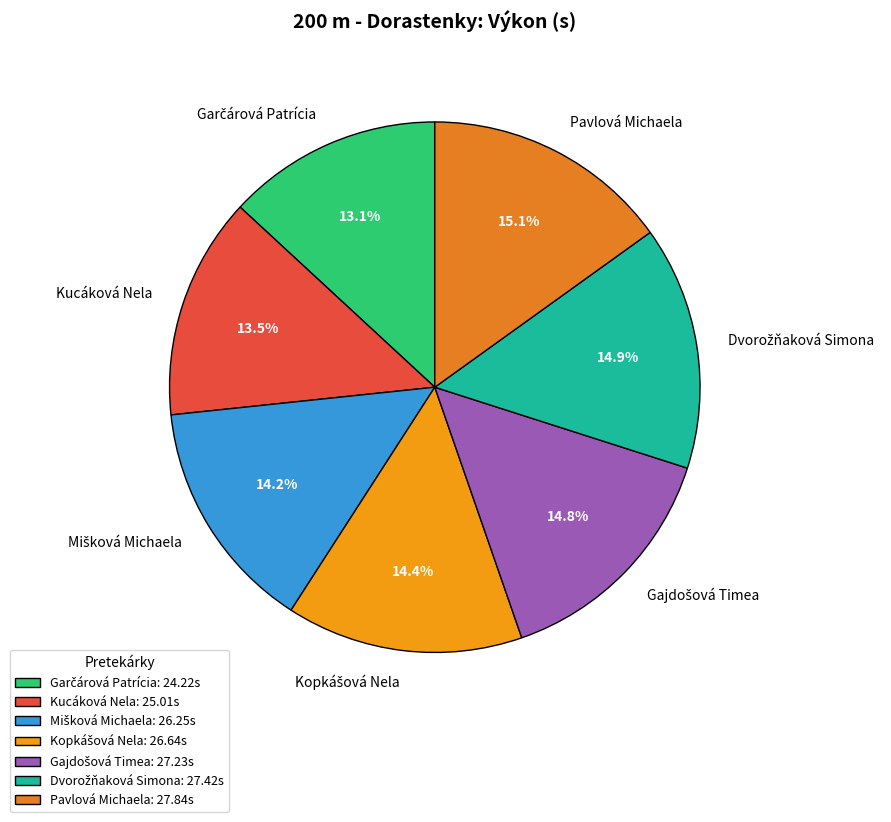

Does Pavlová Michaela represent more than half of the total?

No